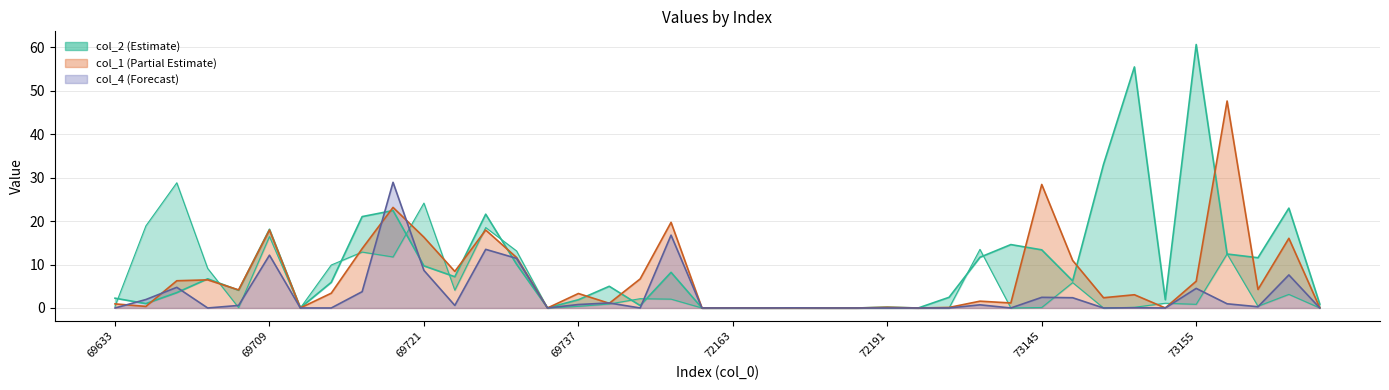

What is the value of the col_1 point at the 5th from the left?

4.2